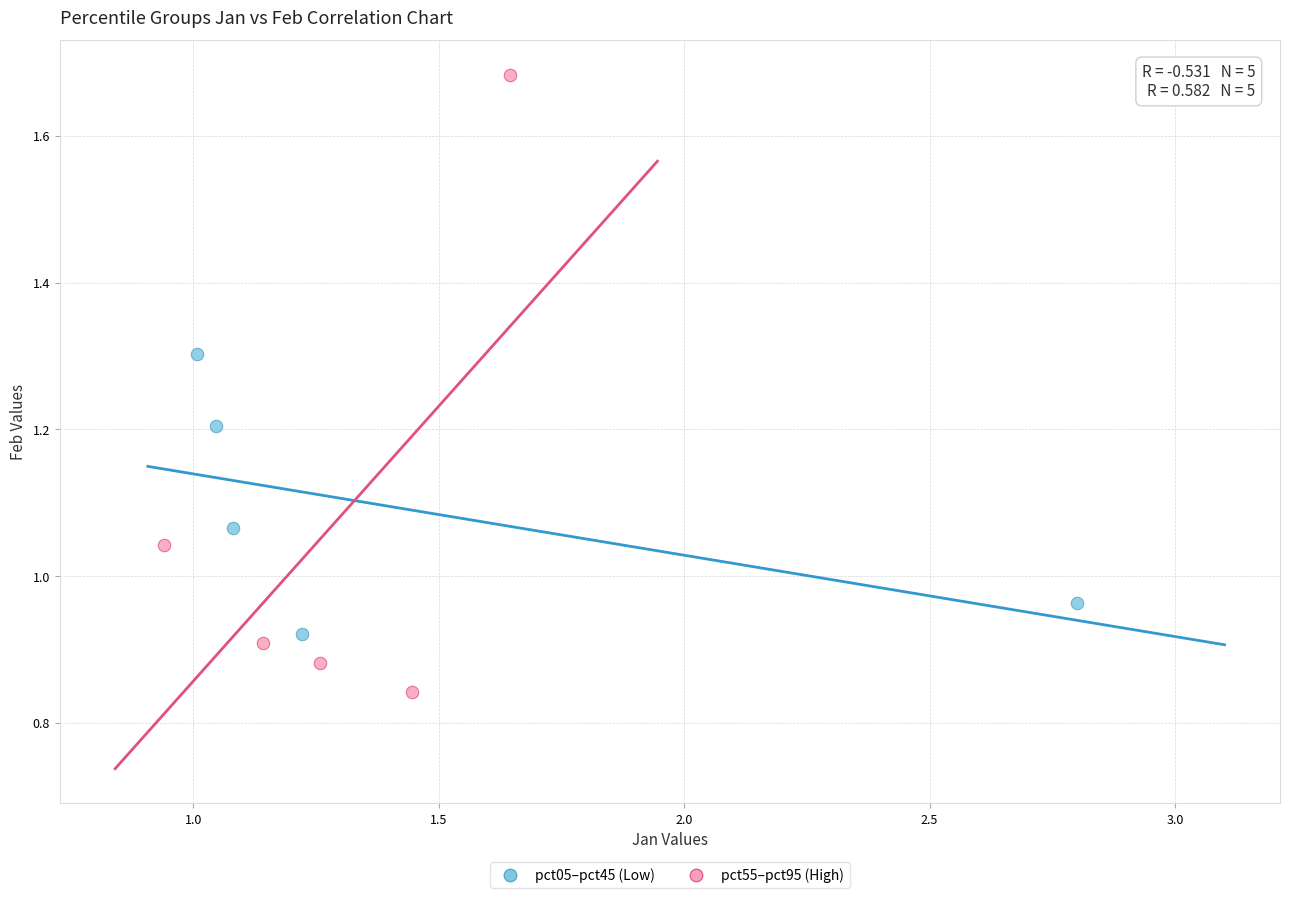

Which series reaches the maximum Y coordinate?

pct55–pct95 (High)